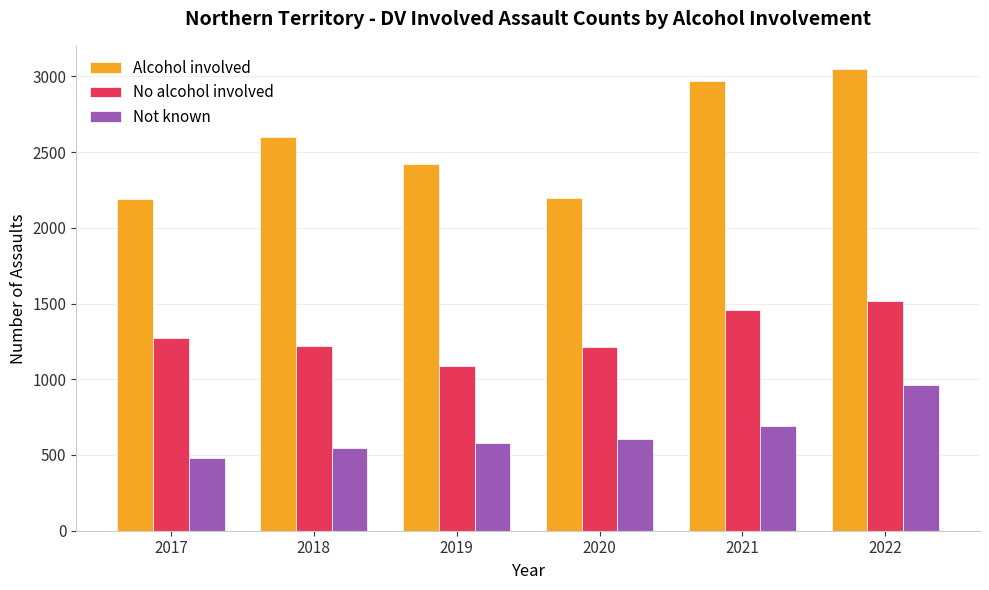

How many data points does each series have?

6